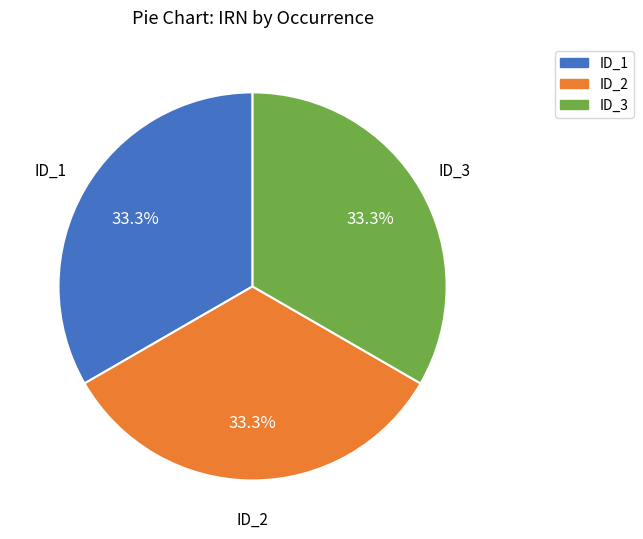

To the nearest percent, what is the average slice percentage?

33%